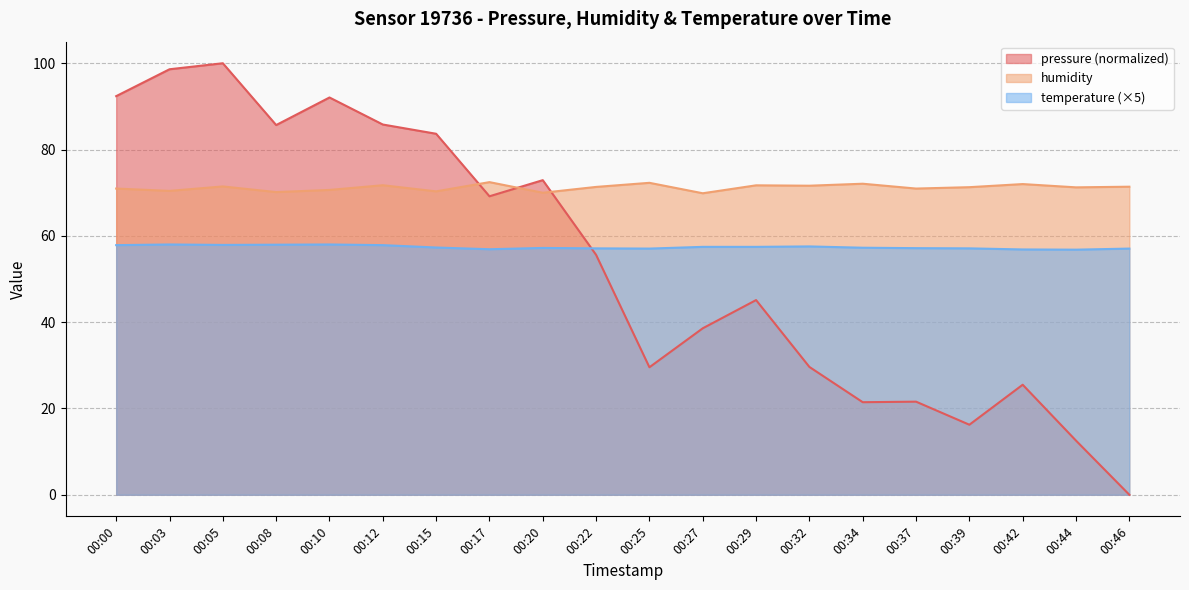

At which label does temperature reach its peak?

00:03